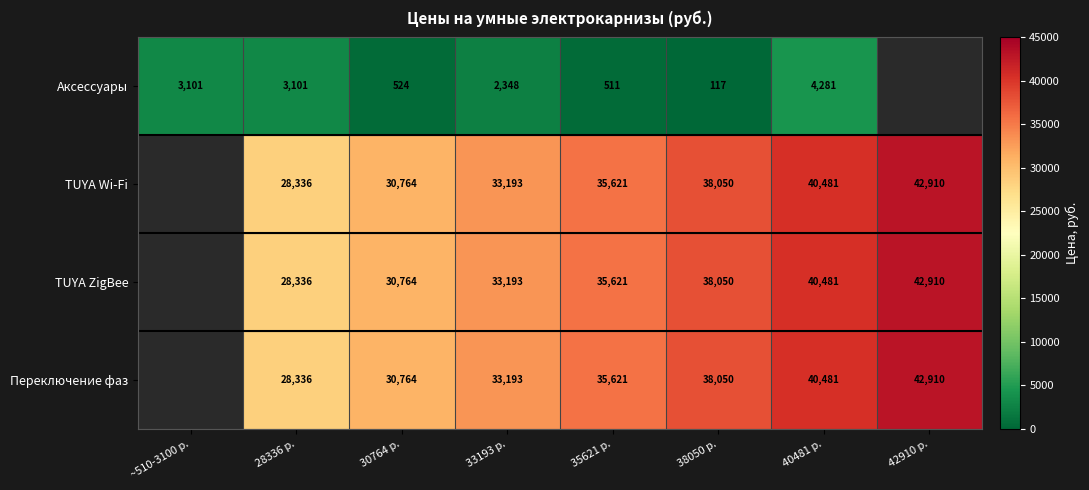

Is the value of Переключение фаз at 35621 р. greater than the value of TUYA ZigBee at 33193 р.?

Yes